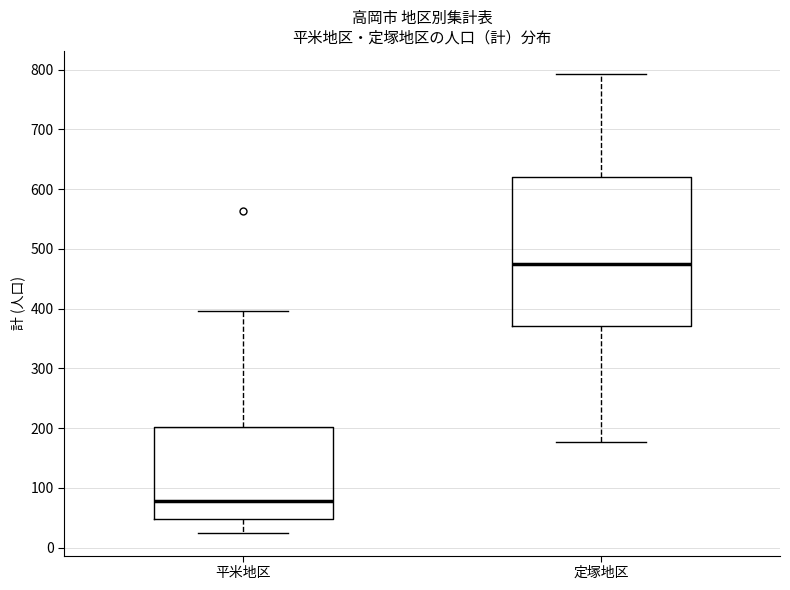

Which box is the tallest, from its lower edge to its upper edge?

定塚地区